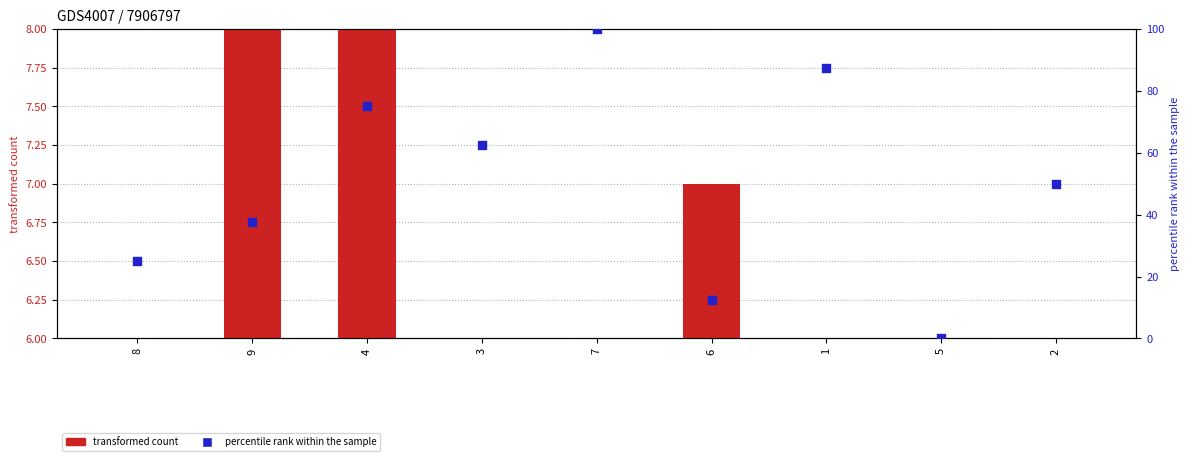

Which series contains the highest Y value?

col_9 (percentile rank)